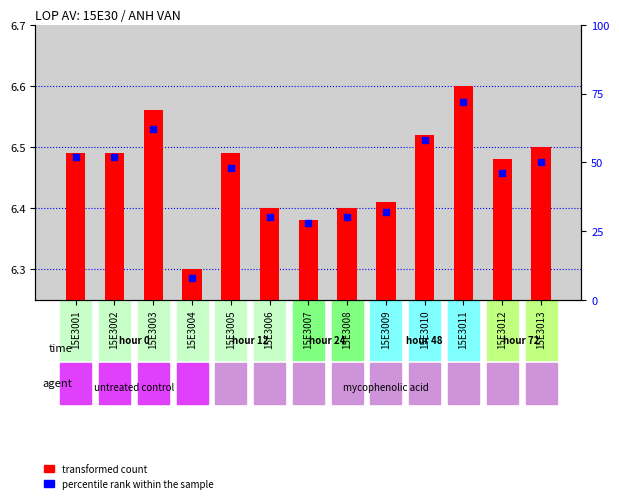

Which series reaches the maximum Y coordinate?

percentile rank within the sample